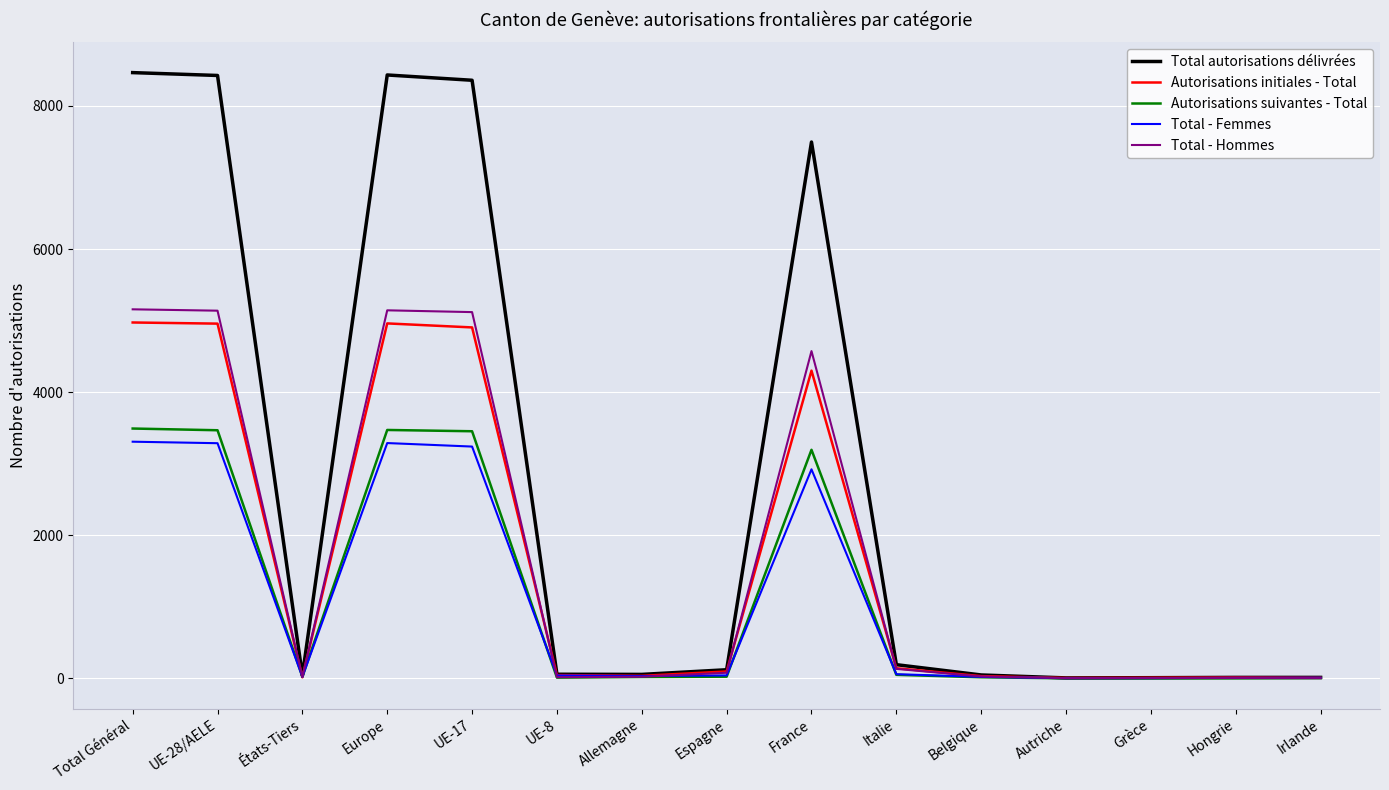

Which series has the largest total across all categories?

Total autorisations délivrées